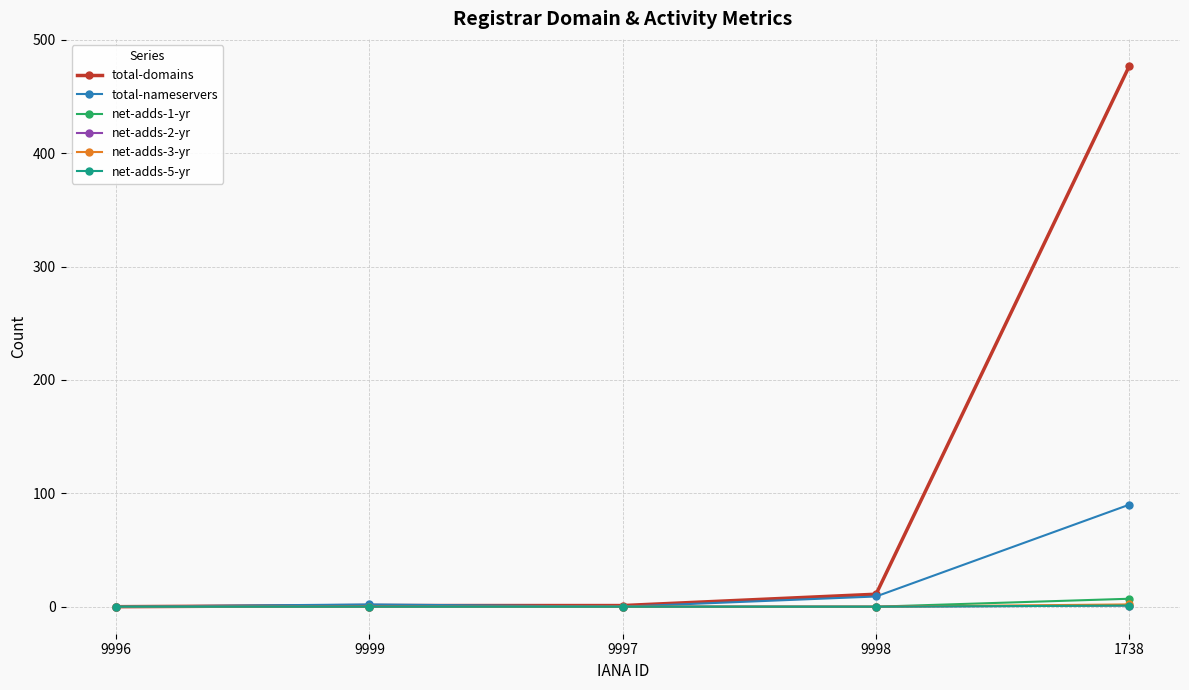

What position from the left is 9998?

4